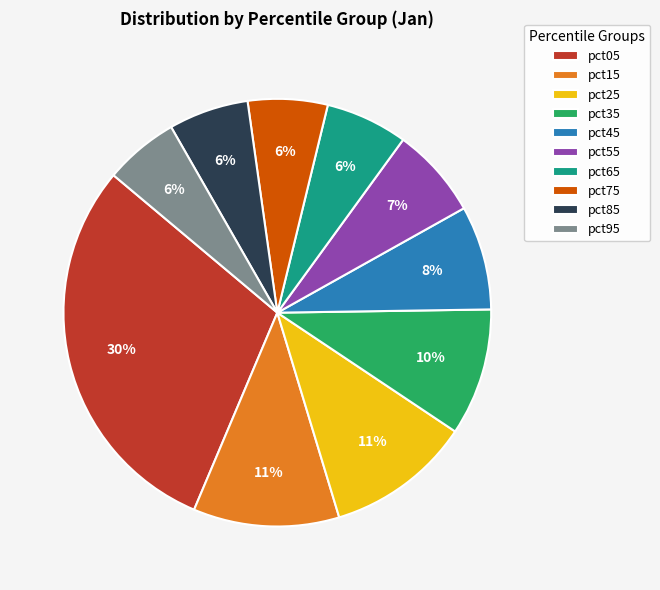

The pct05 slice represents 41% of the pie. True or false?

False